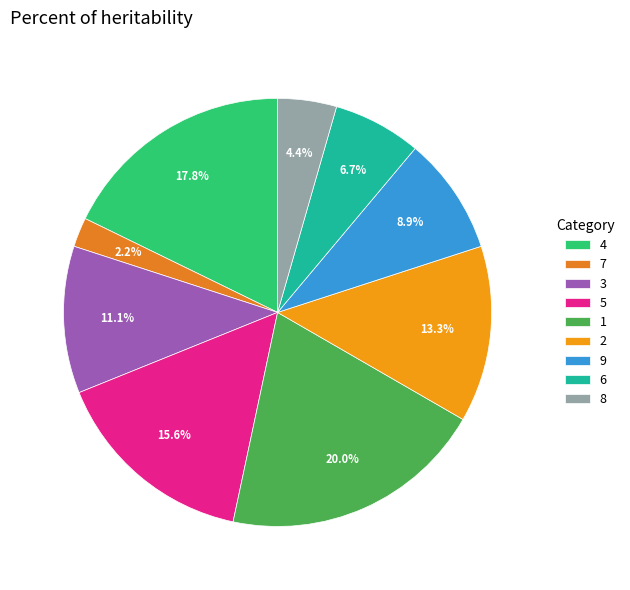

Combined, do 8 and 3 account for over 50%?

No